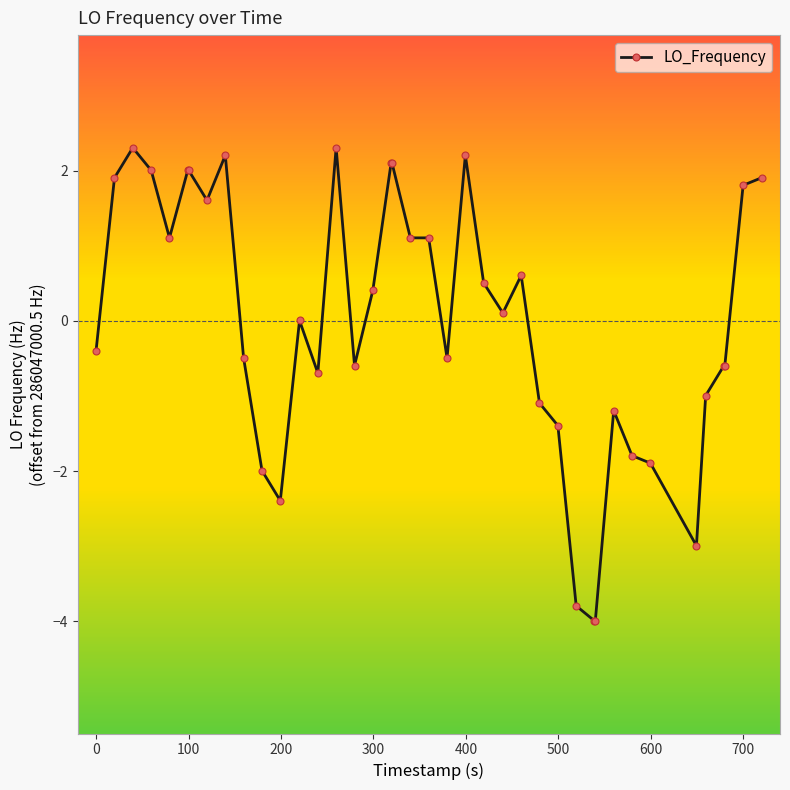

What is the smallest value displayed?

-4.0